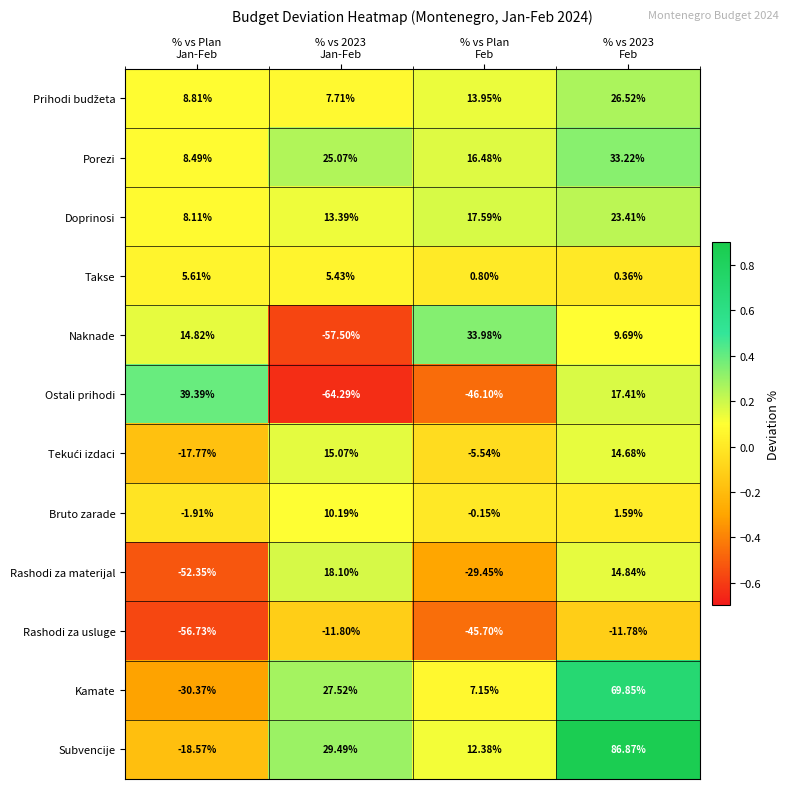

Which series has the widest spread of values?

Subvencije